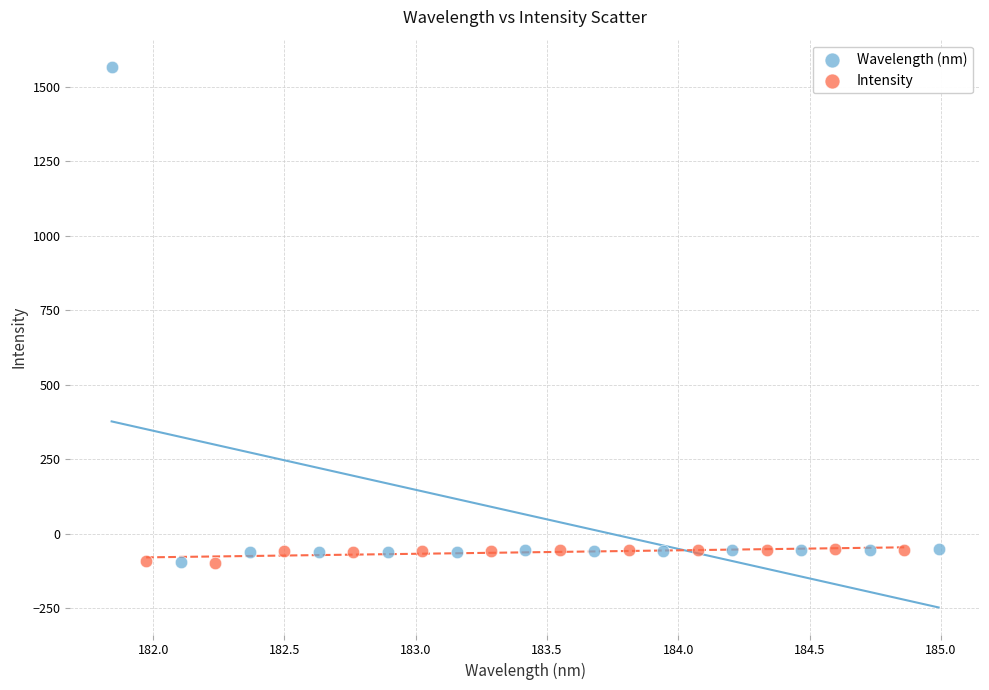

Which series has the widest spread of Y values?

Wavelength (nm)